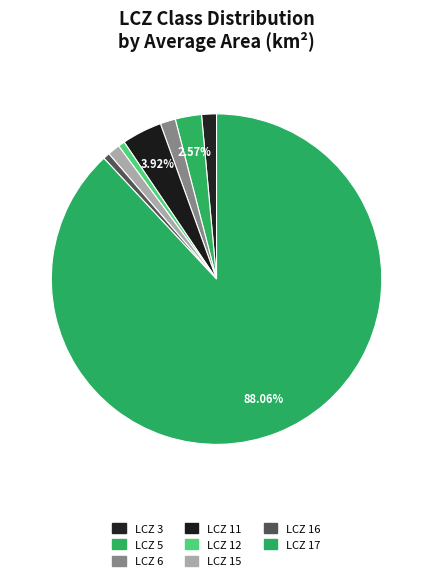

How many slices are in this pie chart?

8